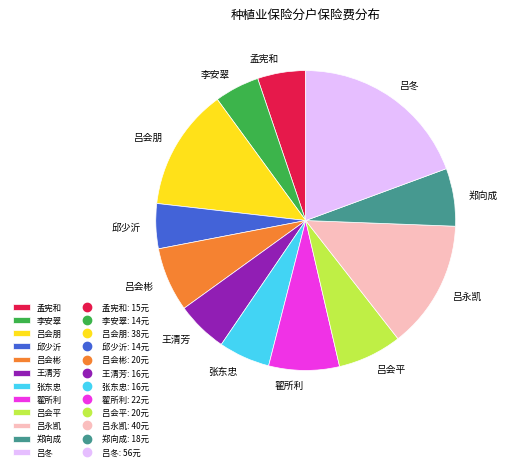

Which slice is the largest?

吕冬